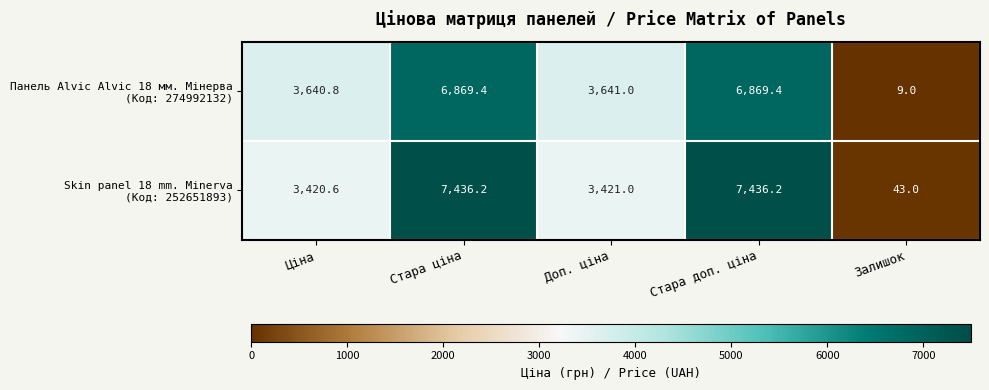

At how many categories does at least one series exceed 1537?

4